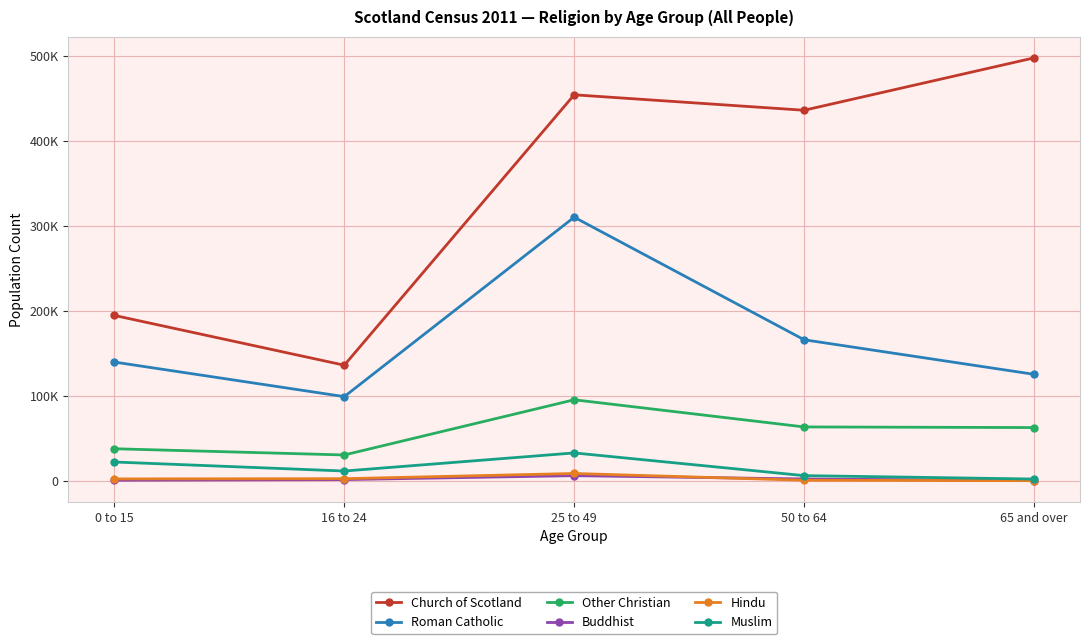

At 0 to 15, list the series in order from smallest to largest.

Buddhist, Hindu, Muslim, Other Christian, Roman Catholic, Church of Scotland